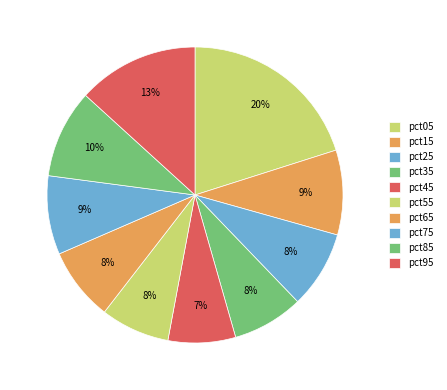

How many segments does this pie chart have?

10